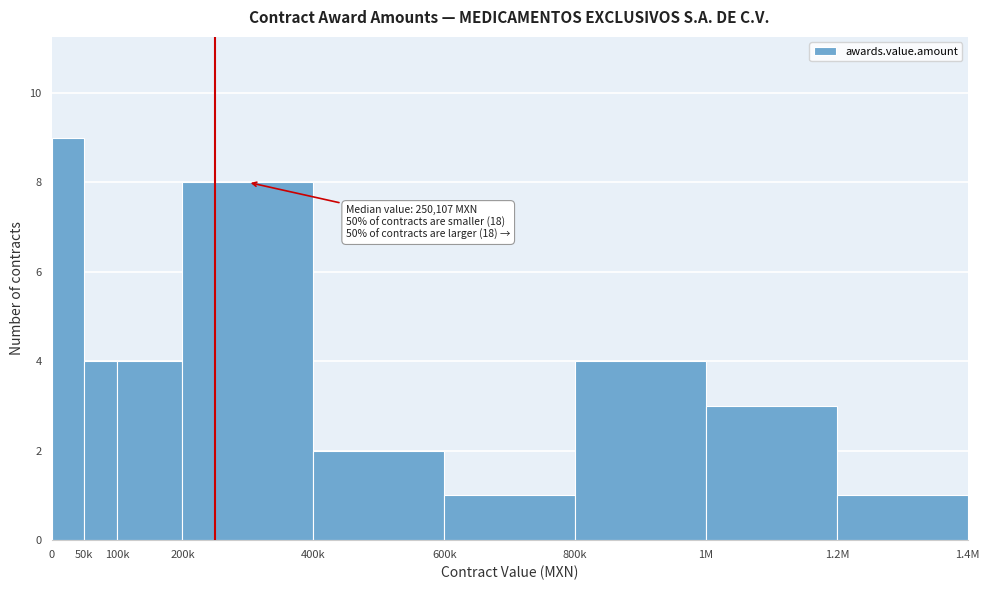

Reading left to right, what are all the values shown in this chart?

9	4	4	8	2	1	4	3	1